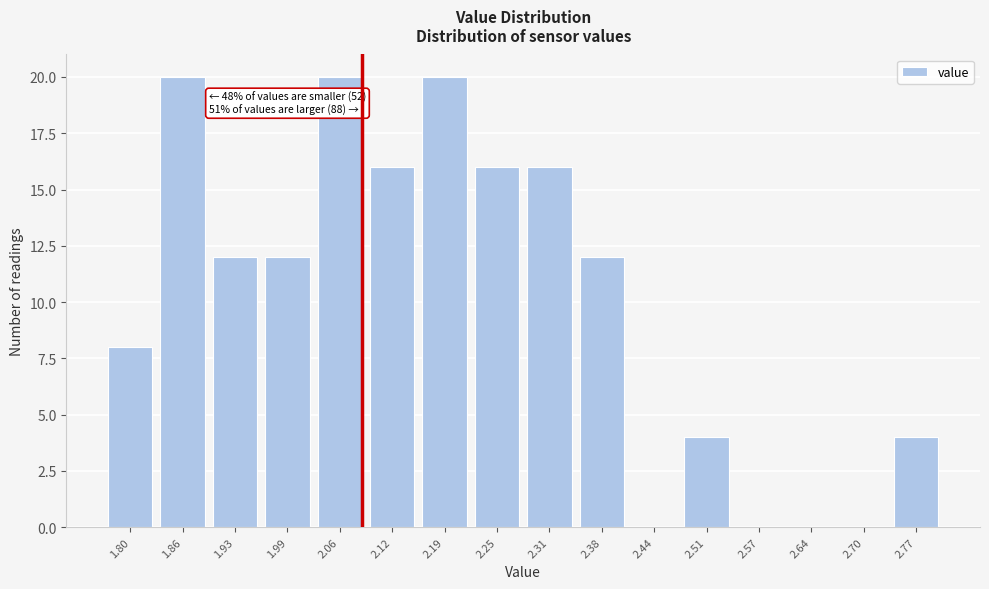

Reading right to left, extract all data points from this chart.

2.77=4	2.70=0	2.64=0	2.57=0	2.51=4	2.44=0	2.38=12	2.31=16	2.25=16	2.19=20	2.12=16	2.06=20	1.99=12	1.93=12	1.86=20	1.80=8